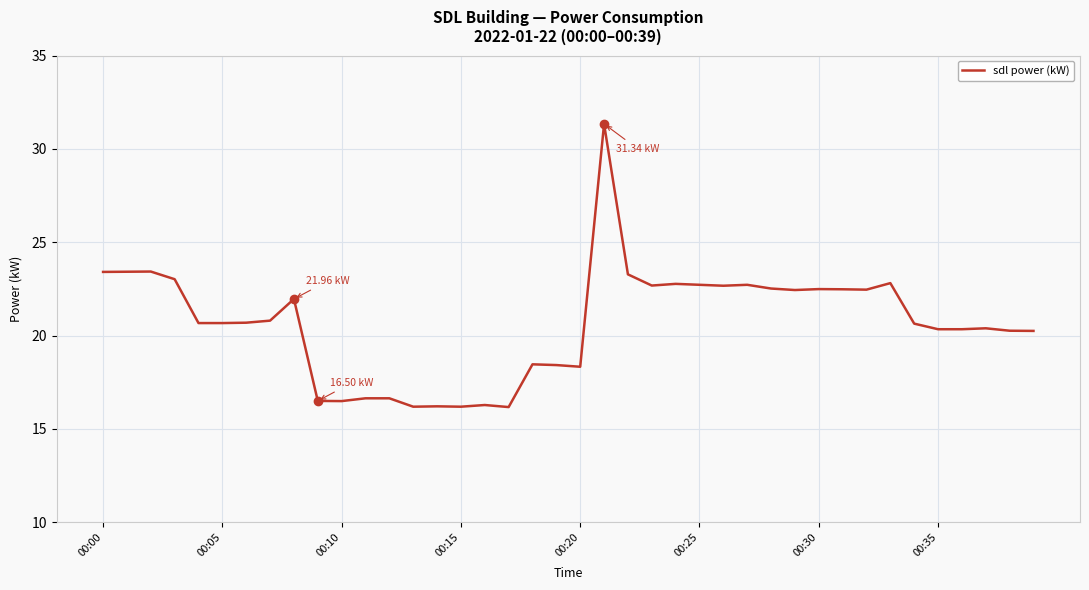

What is the difference between the maximum and minimum values?

15.2